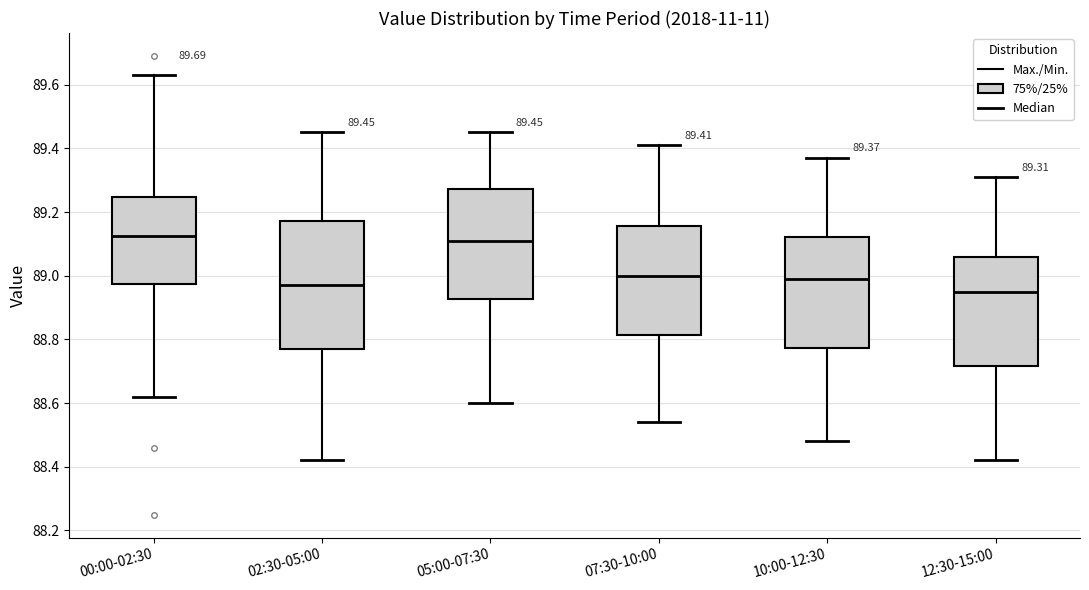

Comparing the boxes themselves (not the whiskers), which one is the tallest?

02:30-05:00